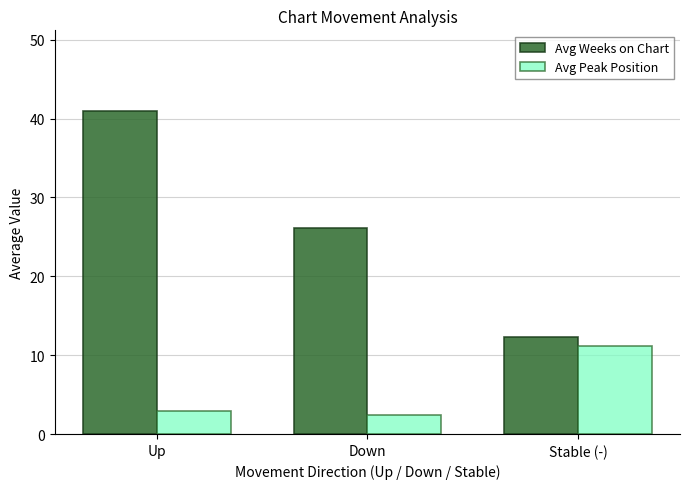

What are all the series names shown in the legend?

Avg Weeks on Chart, Avg Peak Position